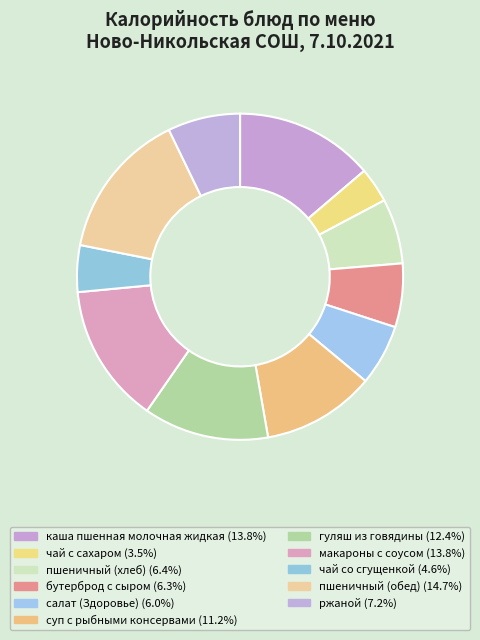

Which slice is the smallest?

чай с сахаром